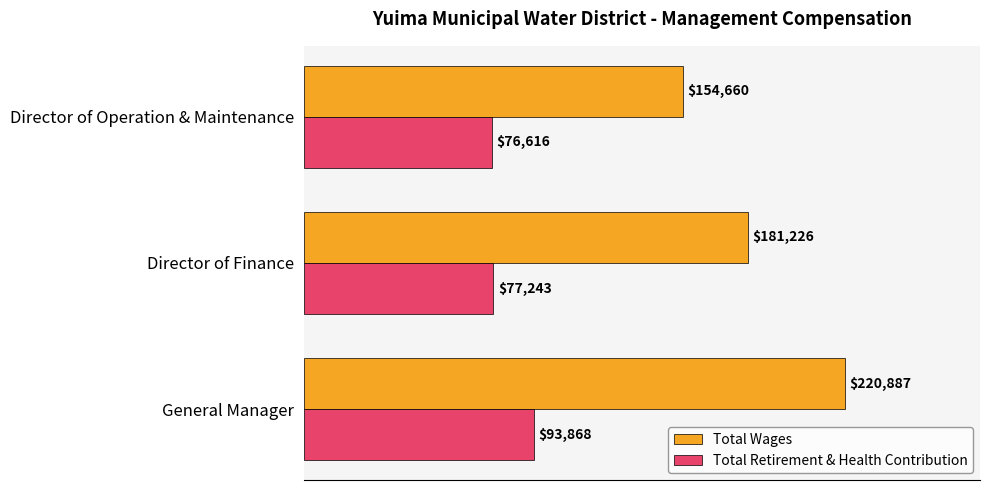

List the labels in order of Total Wages value, largest first.

General Manager, Director of Finance, Director of Operation & Maintenance